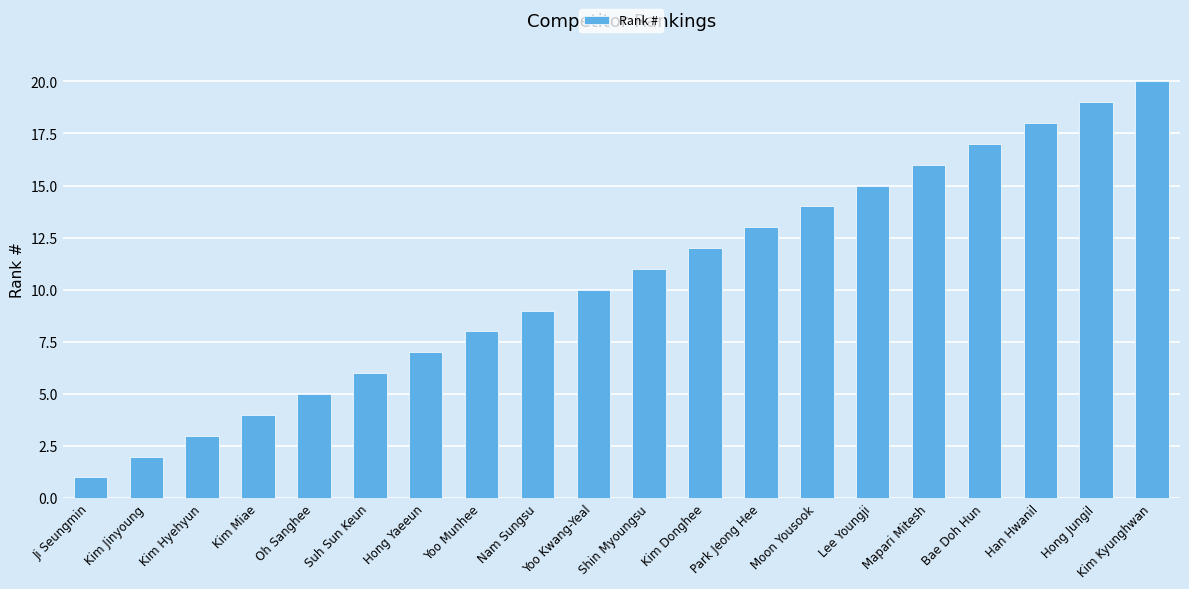

Rank the categories by value from highest to lowest.

Kim Kyunghwan, Hong Jungil, Han Hwanil, Bae Doh Hun, Mapari Mitesh, Lee Youngji, Moon Yousook, Park Jeong Hee, Kim Donghee, Shin Myoungsu, Yoo Kwang-Yeal, Nam Sungsu, Yoo Munhee, Hong Yaeeun, Suh Sun Keun, Oh Sanghee, Kim Miae, Kim Hyehyun, Kim Jinyoung, Ji Seungmin